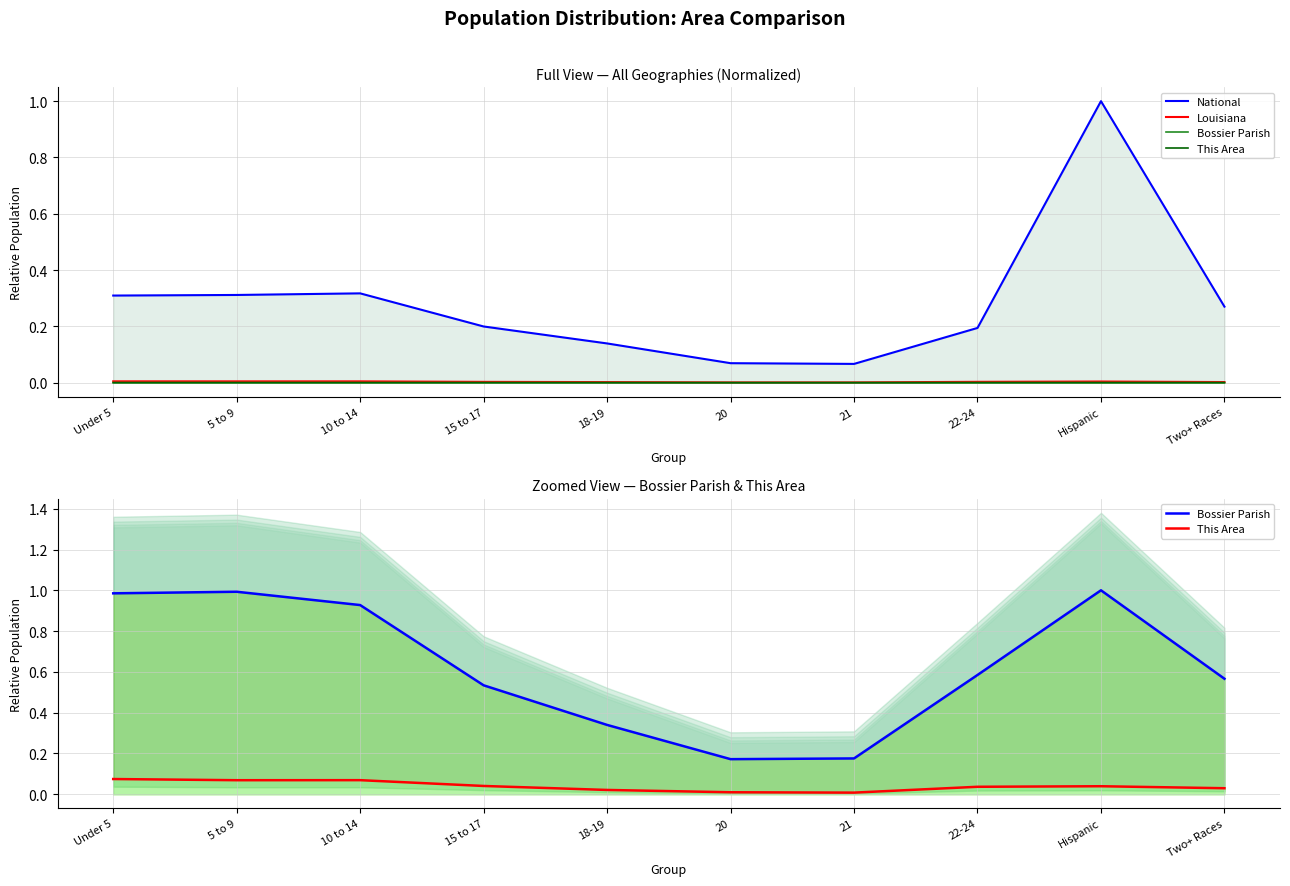

In This Area, how many points are lower than both neighbors (excluding endpoints)?

2